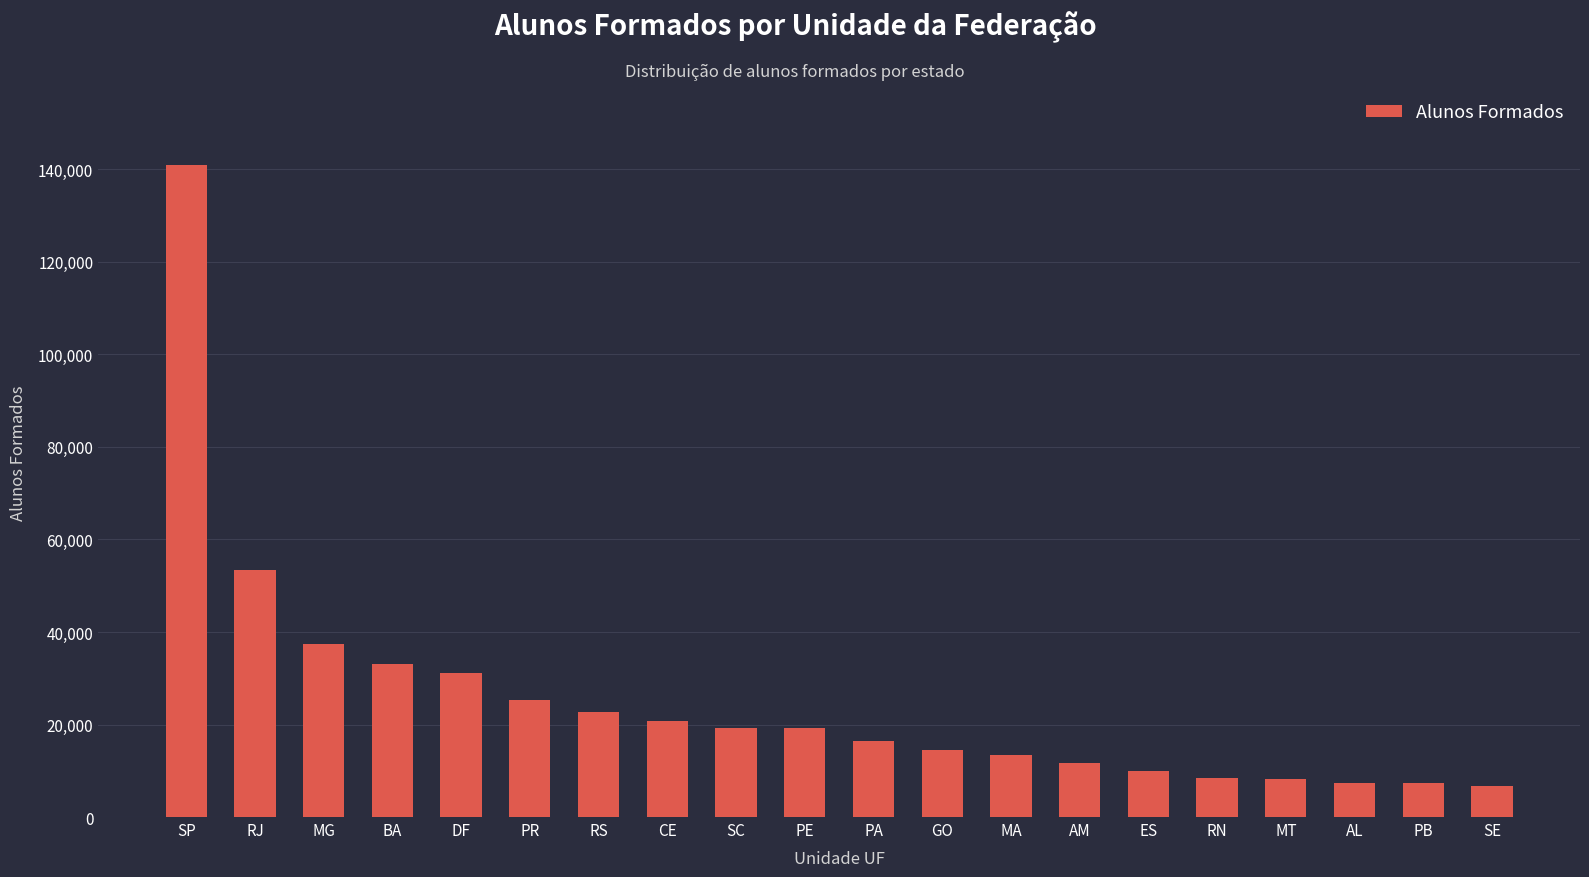

What value does the data have at GO, to the nearest 10?

14490